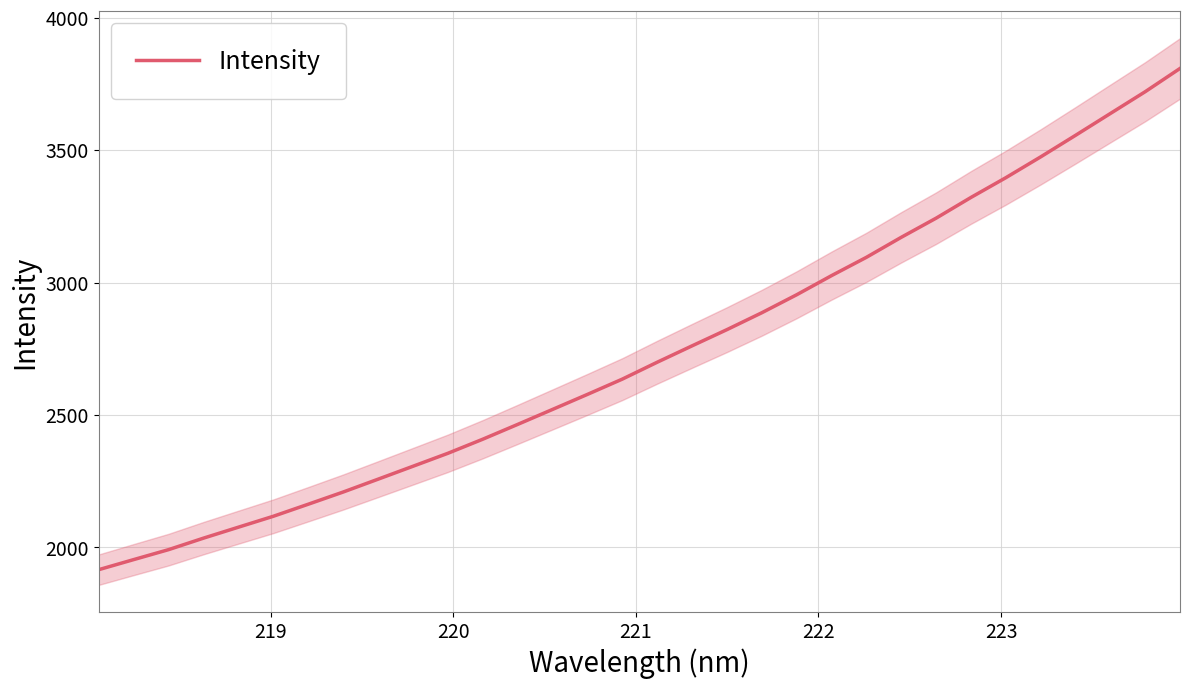

Count the number of values greater than 2699.

16